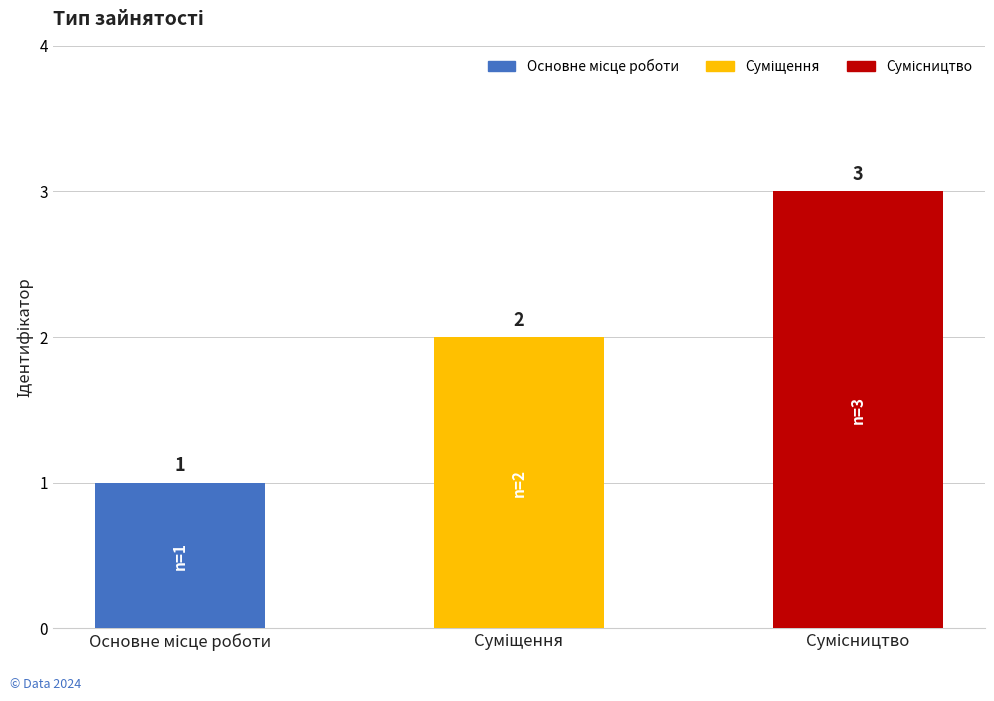

What is the greatest value displayed?

3